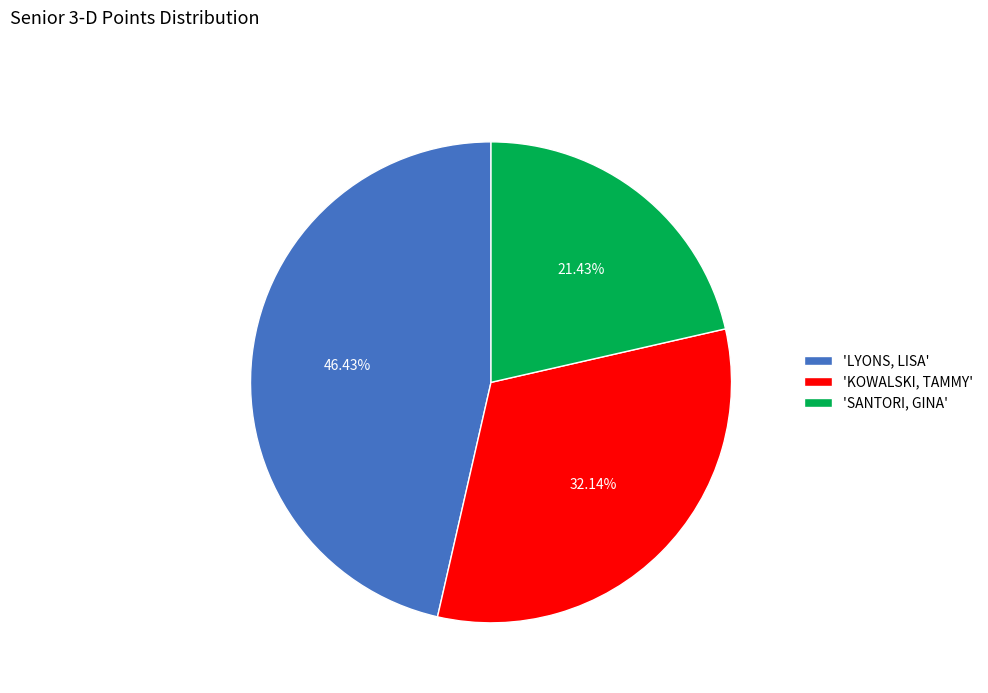

Rank the categories by value from lowest to highest.

'SANTORI, GINA', 'KOWALSKI, TAMMY', 'LYONS, LISA'